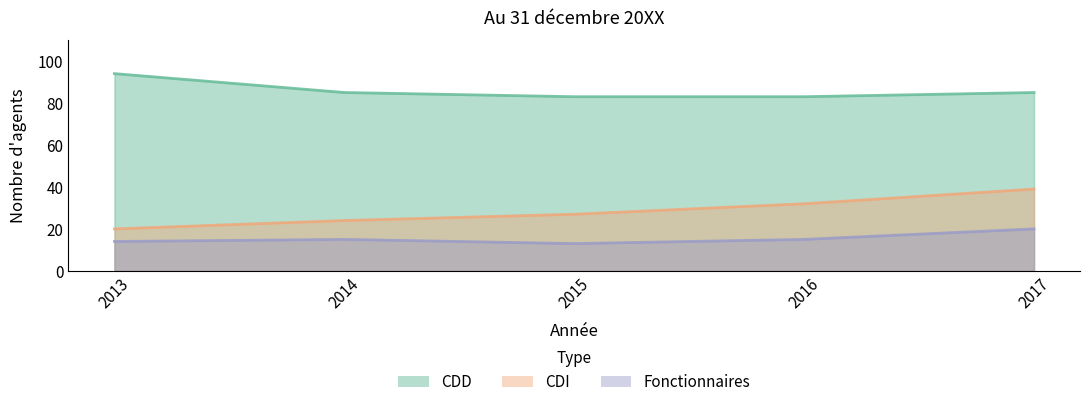

Which series has the largest total across all categories?

CDD